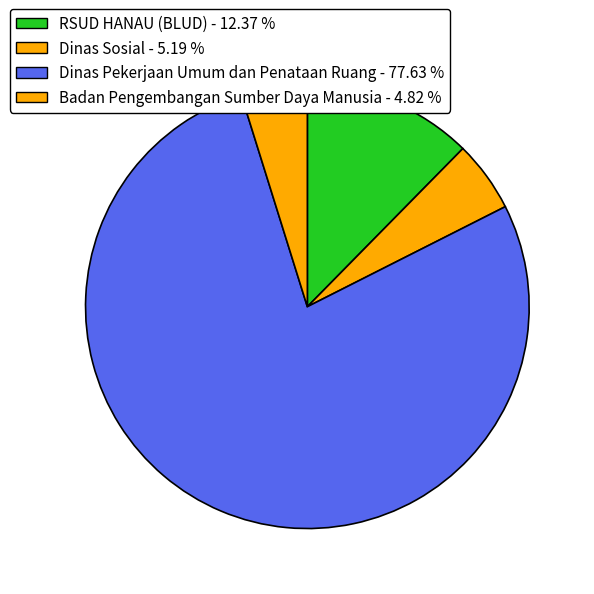

Count the number of slices in the pie.

4